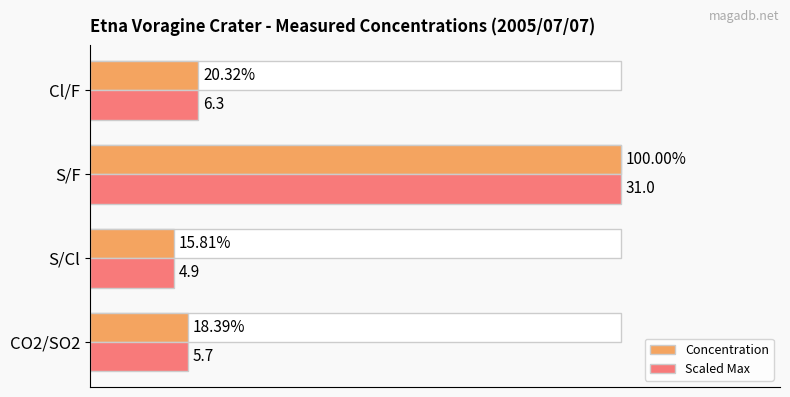

The value of Concentration at Cl/F is 2.8. True or false?

False